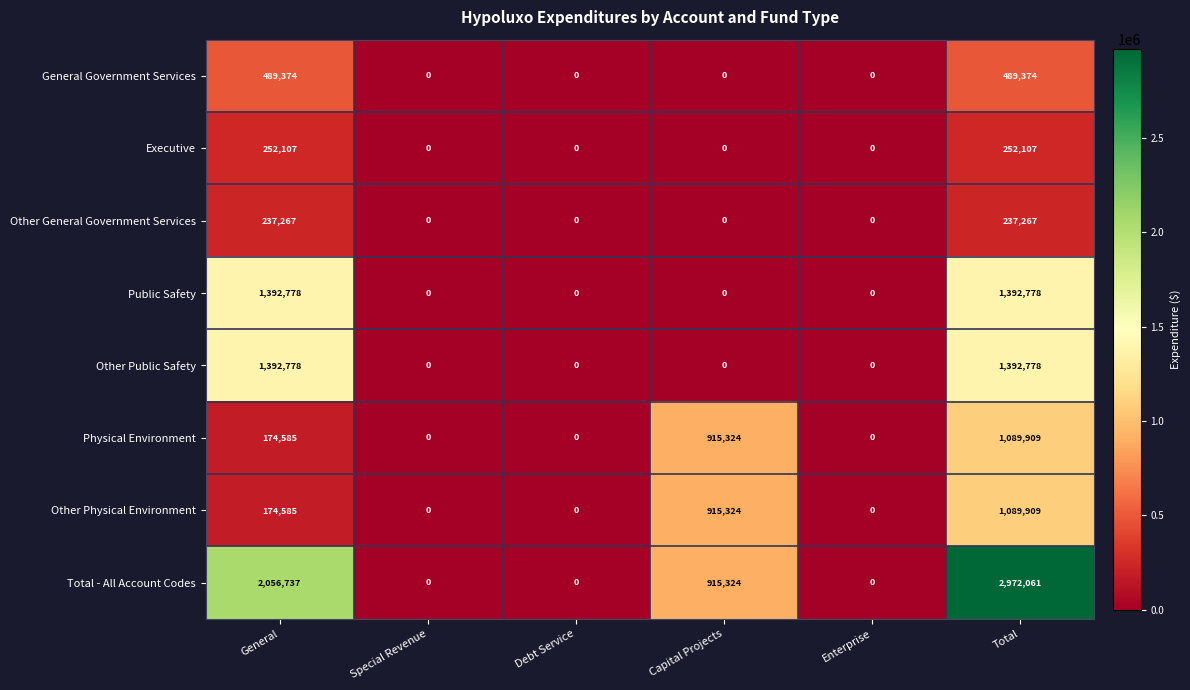

Count the number of data series in this chart.

8